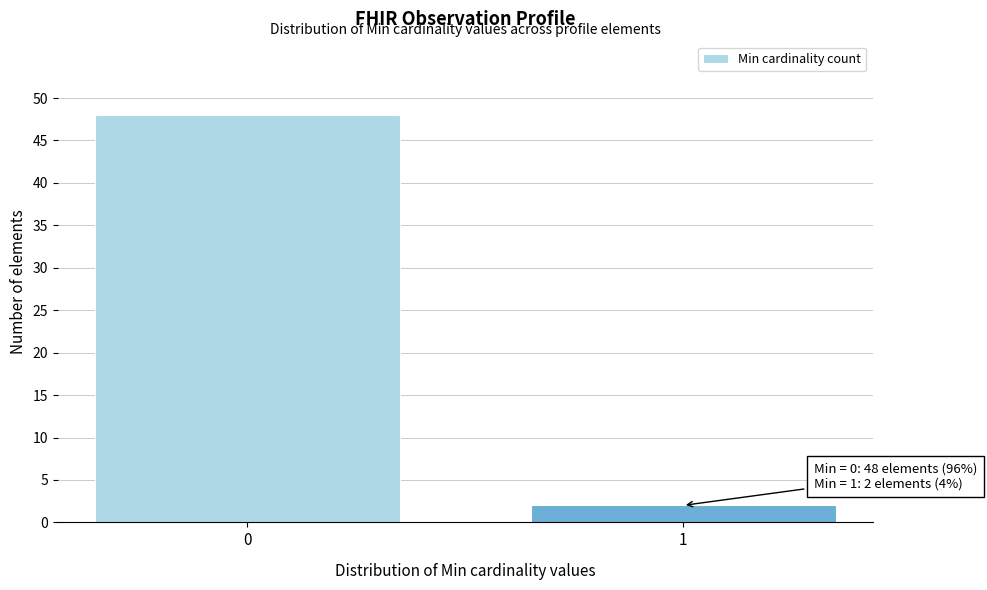

Reading left to right, extract all data points from this chart.

48	2